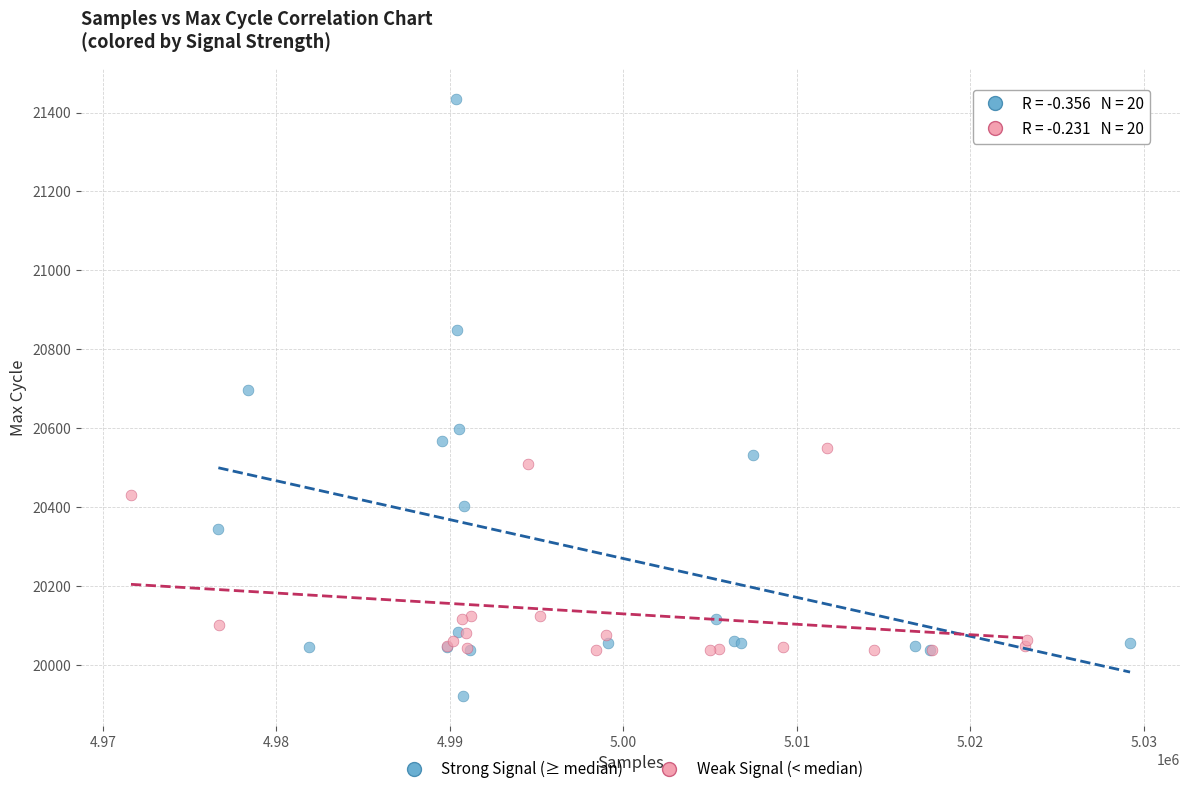

Which series has the widest spread of Y values?

Strong Signal (≥ median)